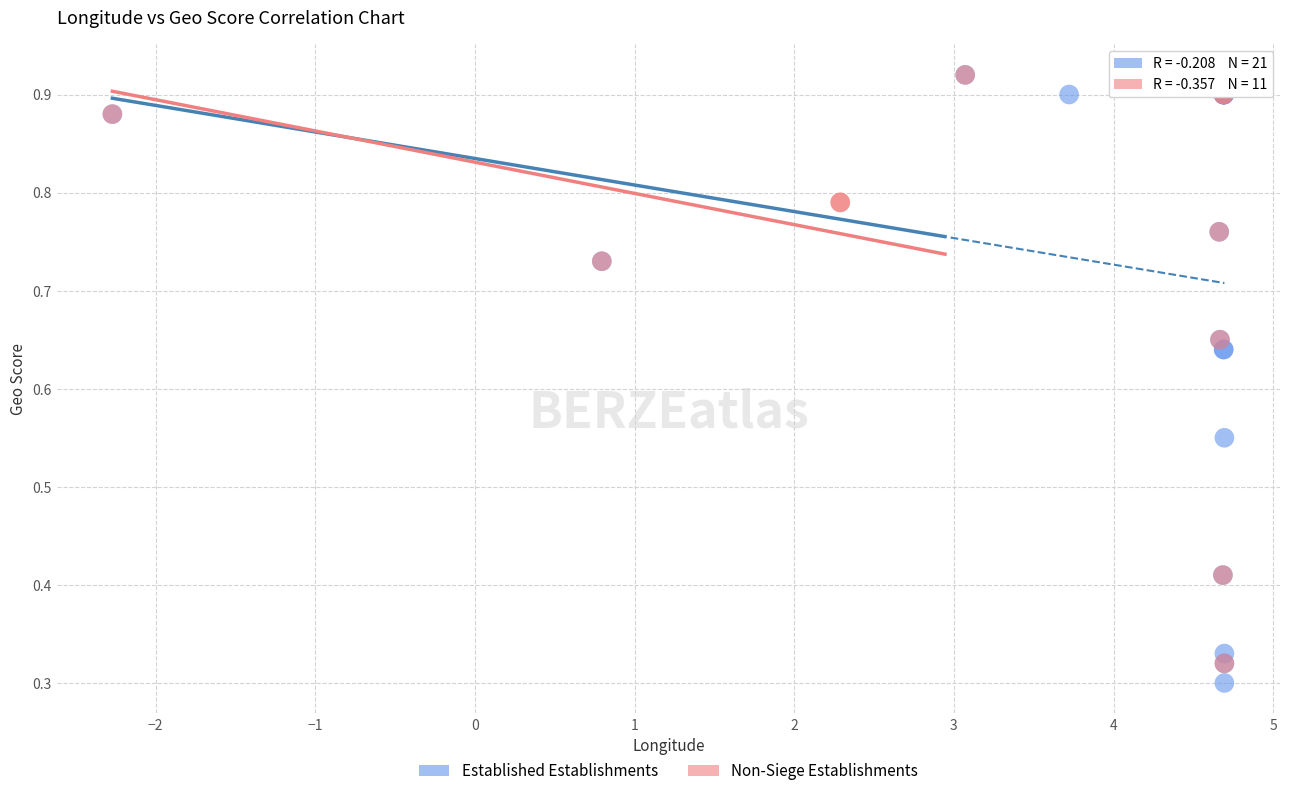

Which series has the largest Y range (max minus min)?

Established Establishments